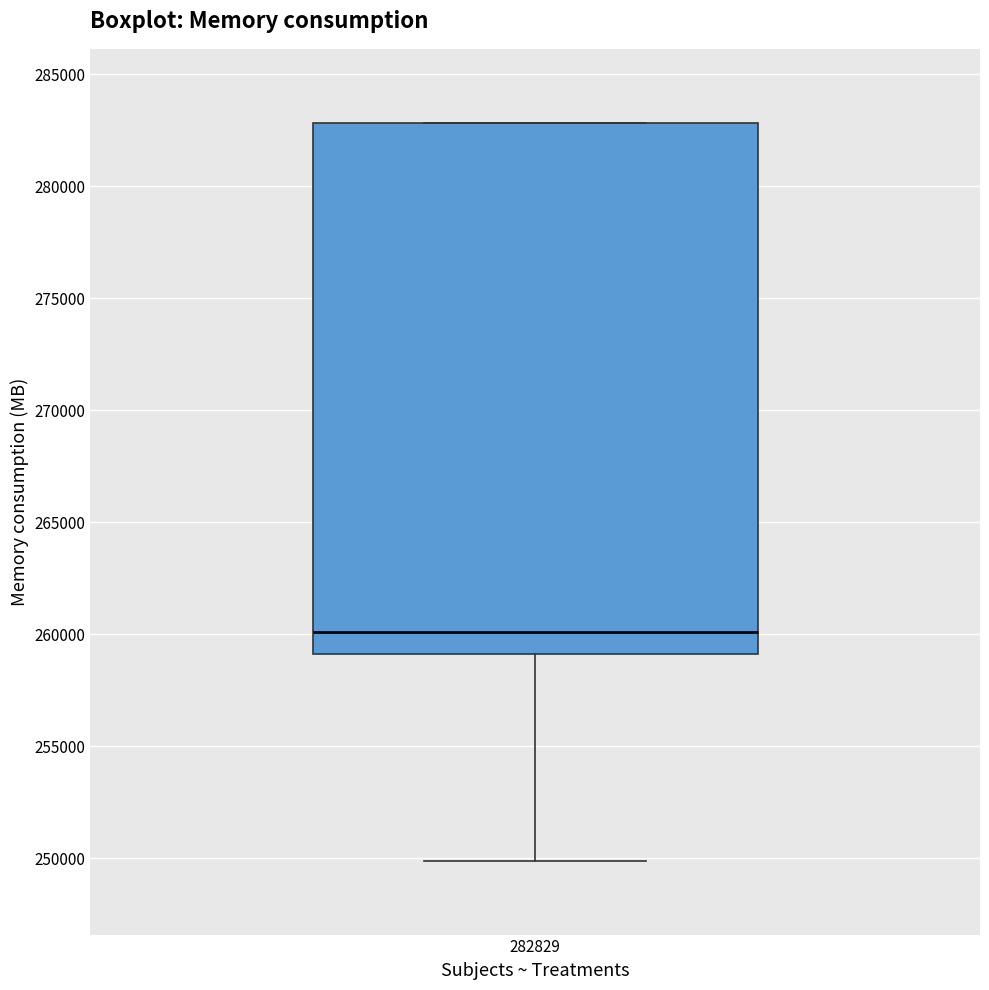

Transcribe this box plot: give where the median line is, the range the box spans, and where the two whiskers end, as read against the y-axis. The values are not printed on the chart, so give them approximately, as read against the axis.

median 260000, box 259000 to 283000, whiskers 250000 to 283000